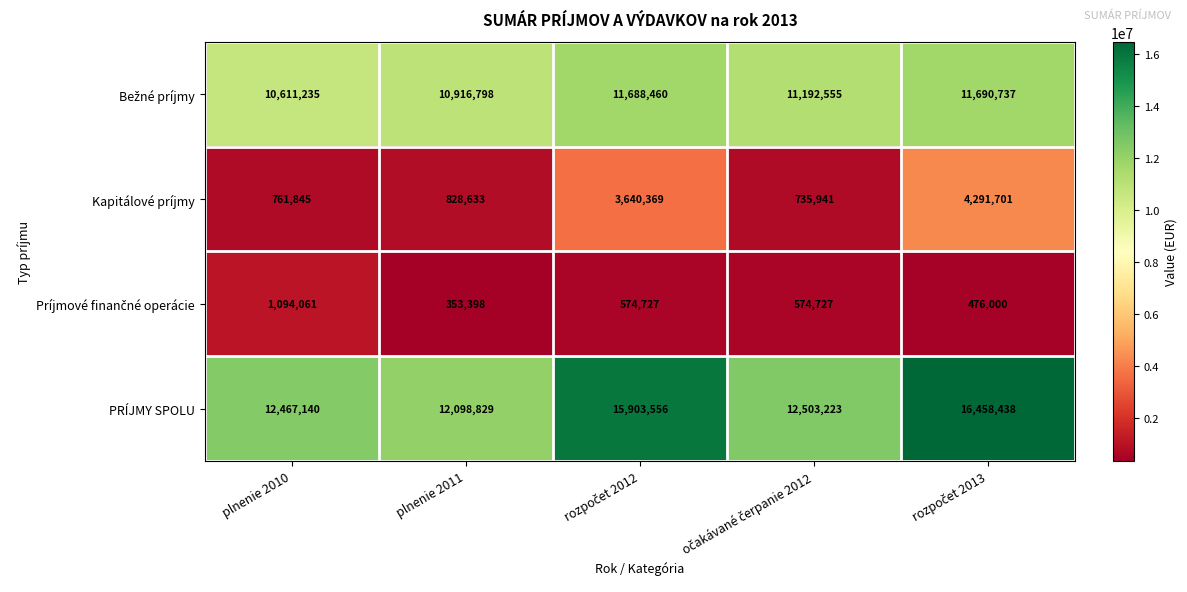

What is the average value of the PRÍJMY SPOLU series?

13886237